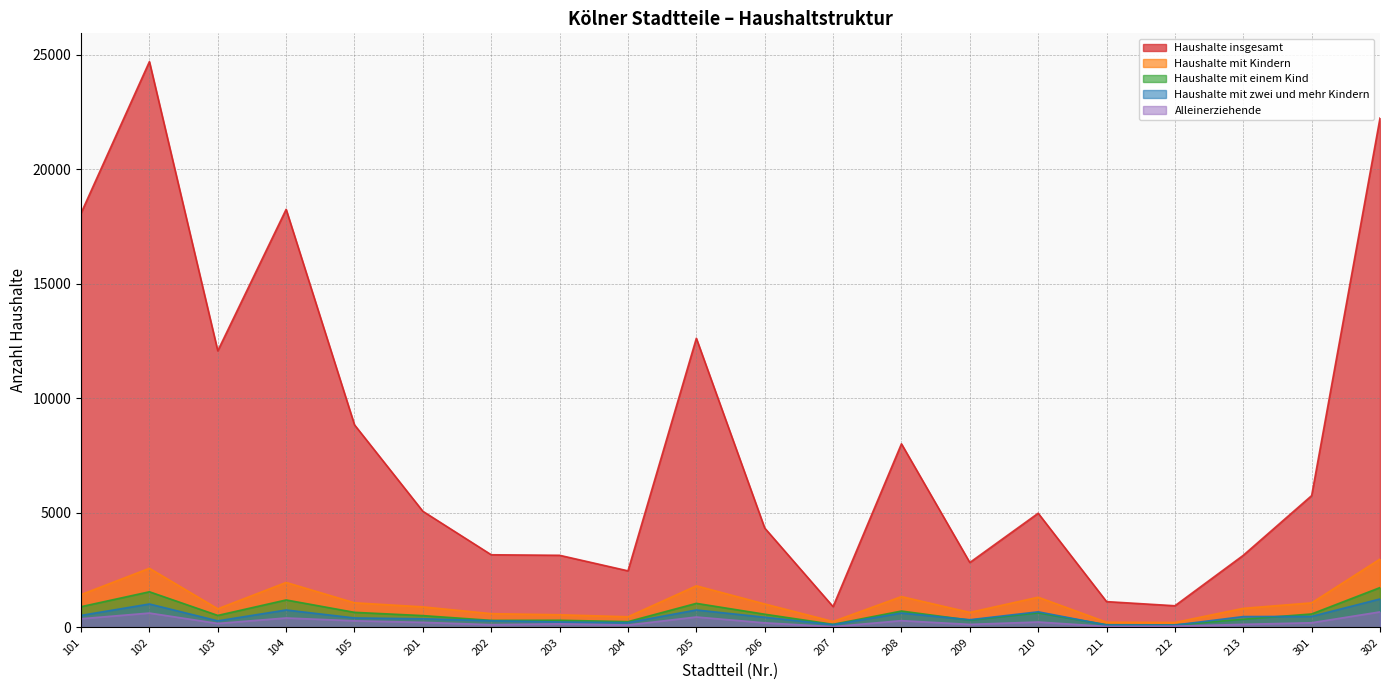

At which category does Haushalte insgesamt reach its first local valley?

103